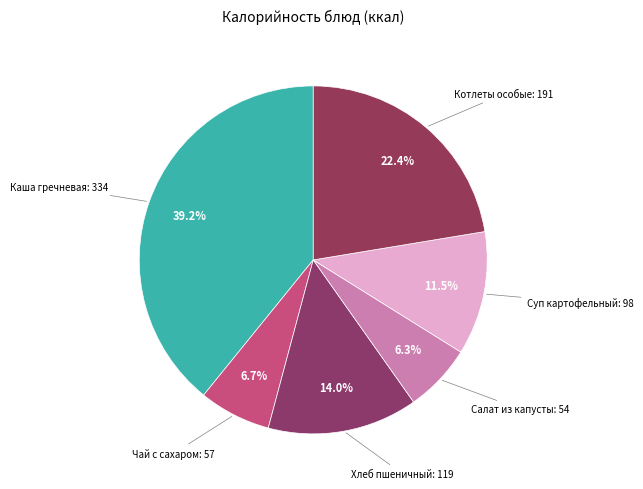

To the nearest percent, what is the average slice percentage?

17%